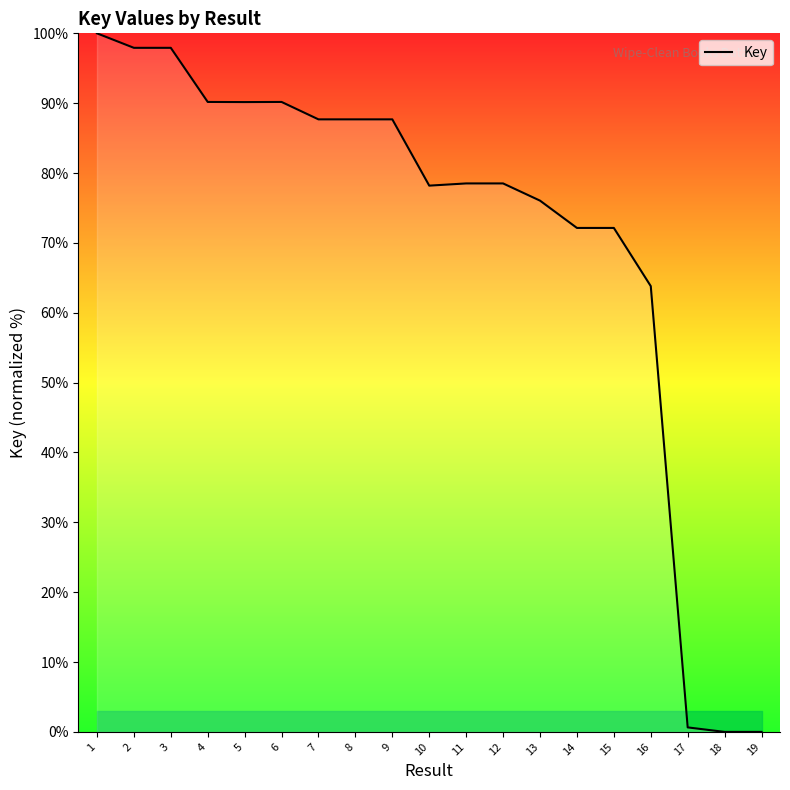

Is it true that the value at 3 is 97.9?

True